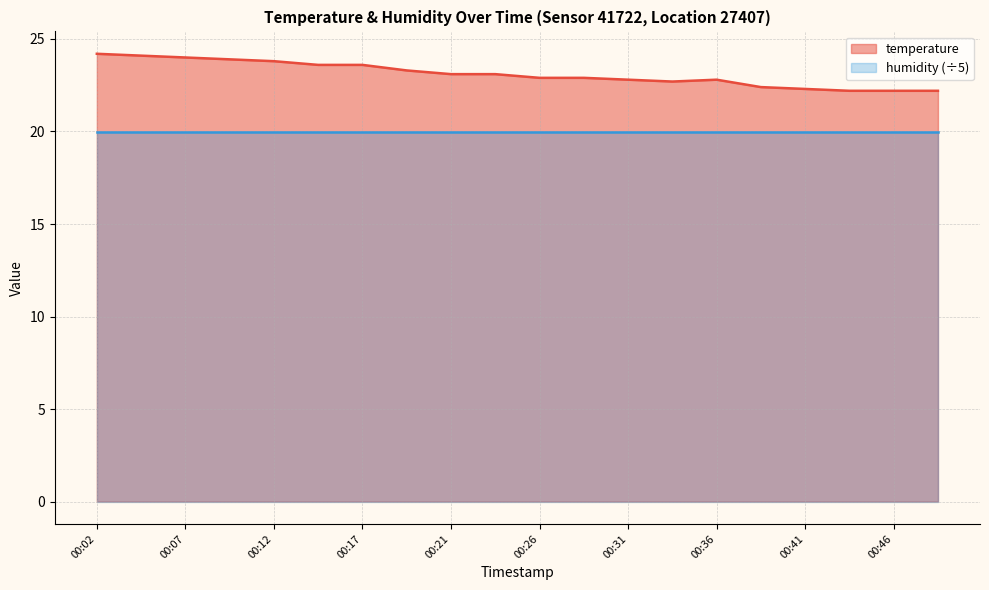

How many interior local peaks (higher than both neighbors) does the data have?

1